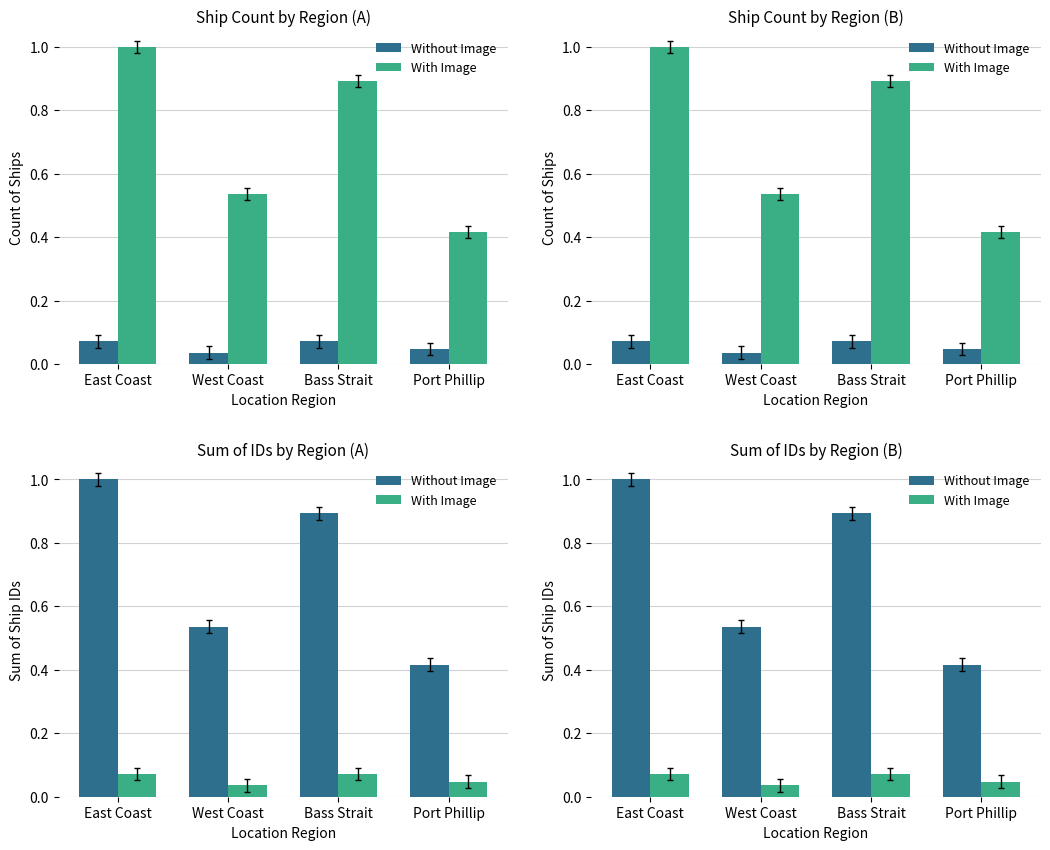

How many bars are there in each group?

2